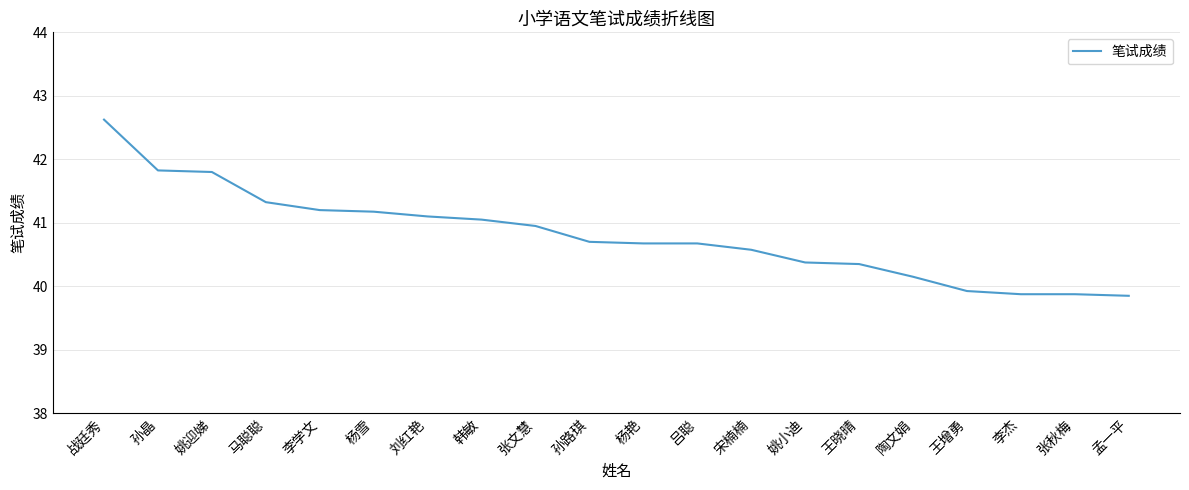

Read the value at 杨雪.

41.2